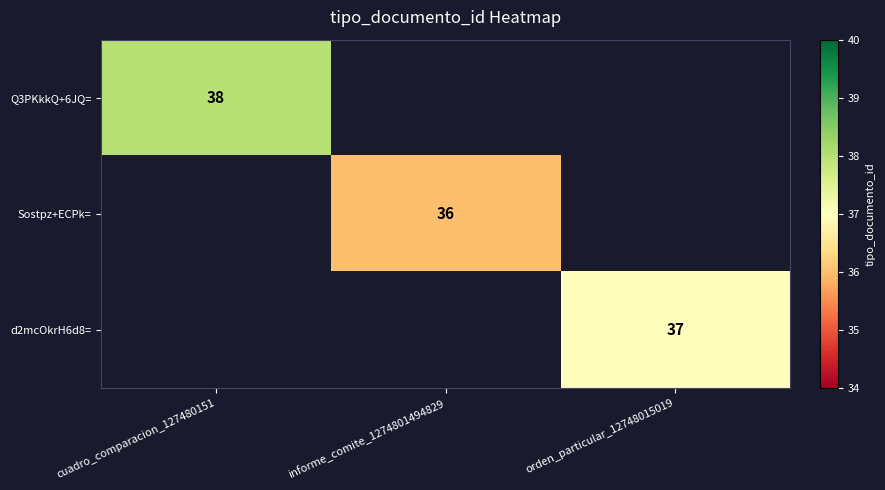

Is it true that d2mcOkrH6d8= equals 65 at orden_particular_12748015019?

False